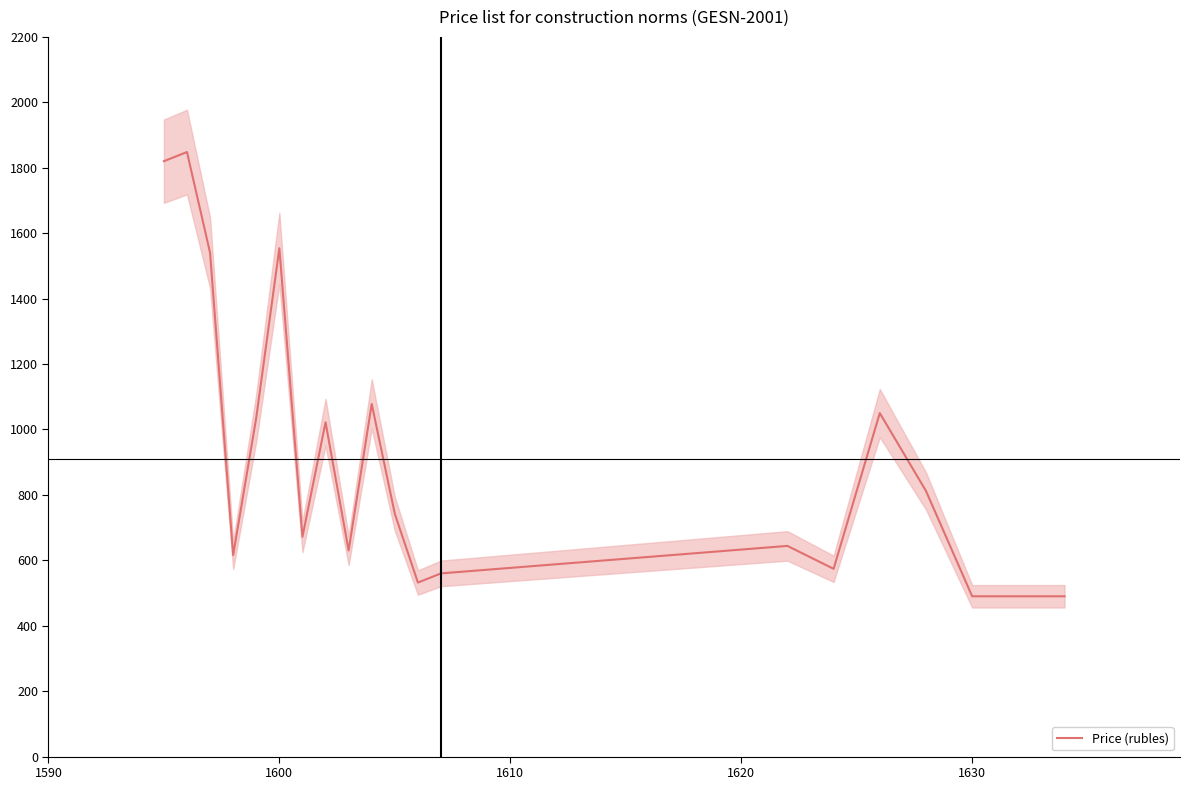

Does the chart display data point markers on the line(s)?

No